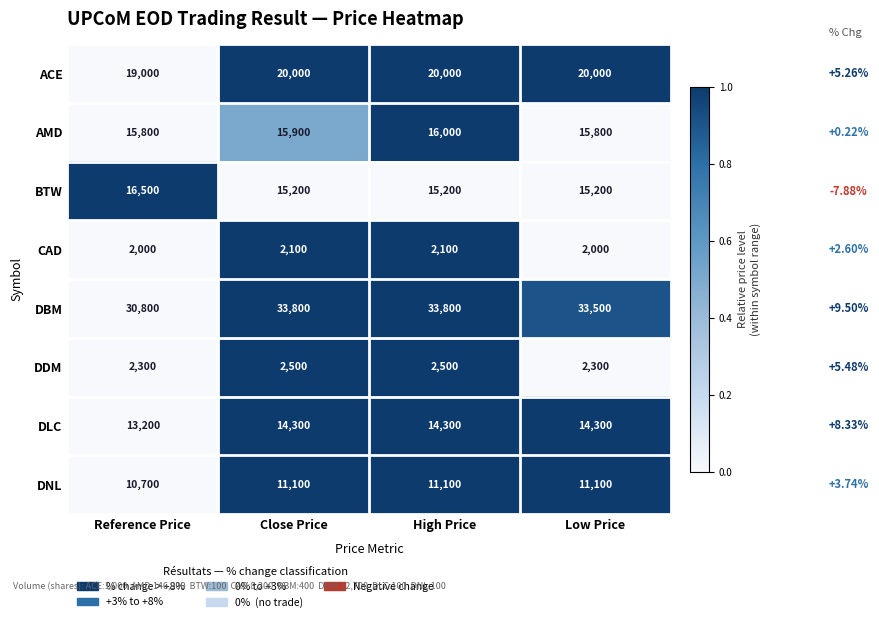

What is the spread (max minus min) of values at Close Price?

31700